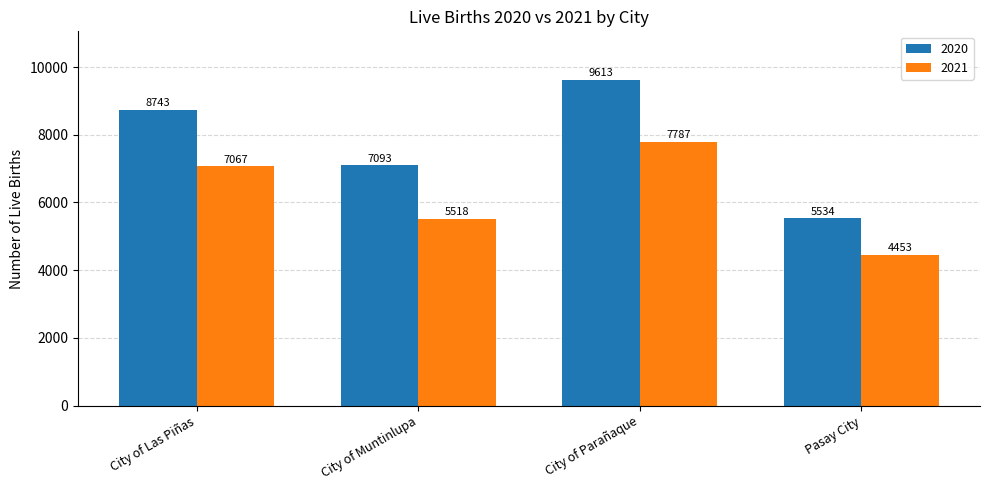

Between City of Las Piñas and City of Parañaque, which series saw the biggest shift?

2020